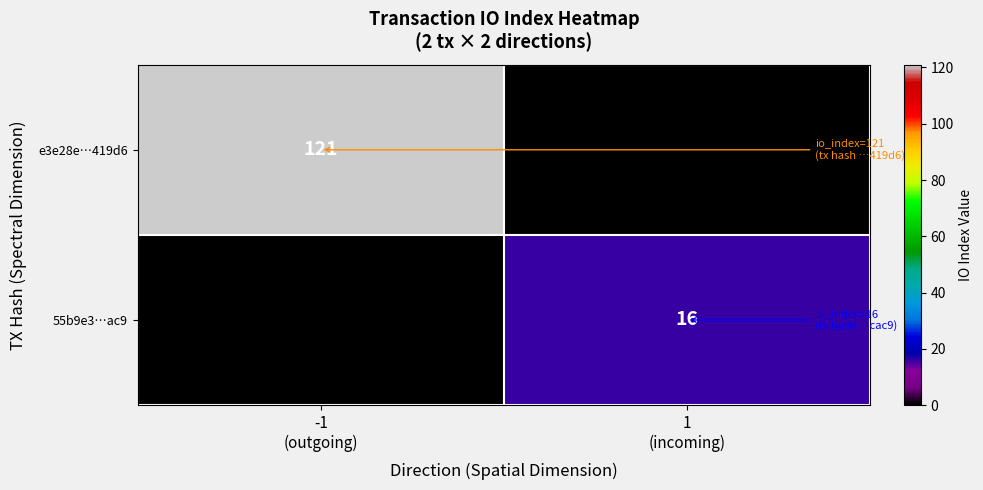

The e3e28e…419d6 series shows 121 at -1 (outgoing). True or false?

True